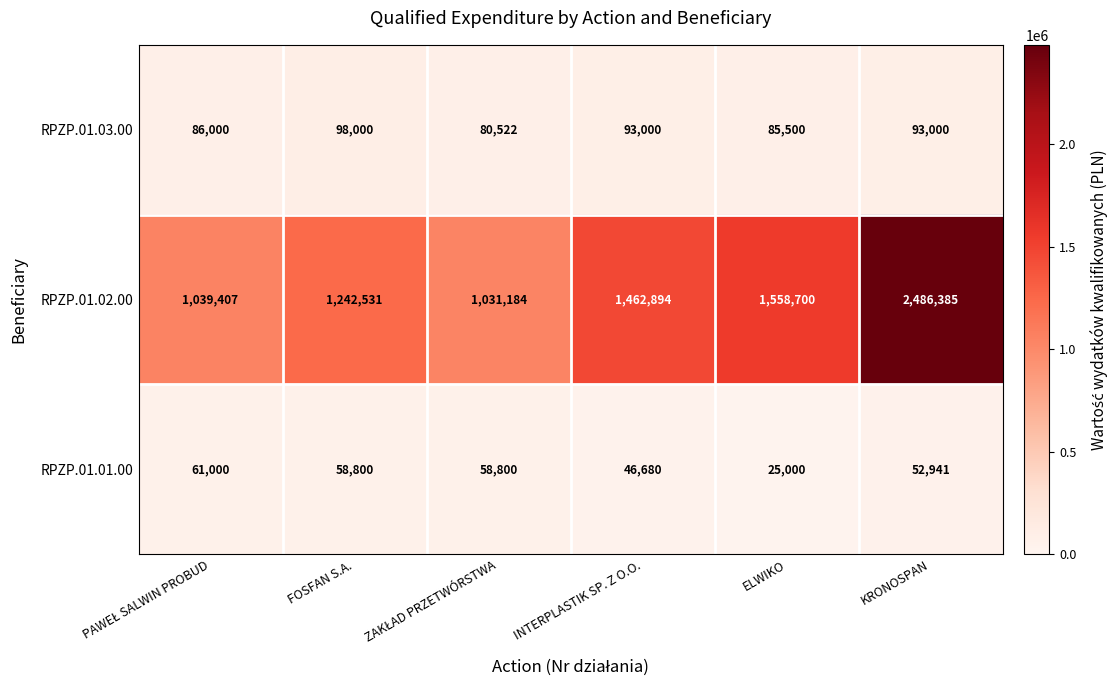

Reading left to right, list all the values displayed in this chart.

RPZP.01.03.00: 86000	98000	80522	93000	85500	93000
RPZP.01.02.00: 1039407	1242531	1031184	1462894	1558700	2486385
RPZP.01.01.00: 61000	58800	58800	46680	25000	52941